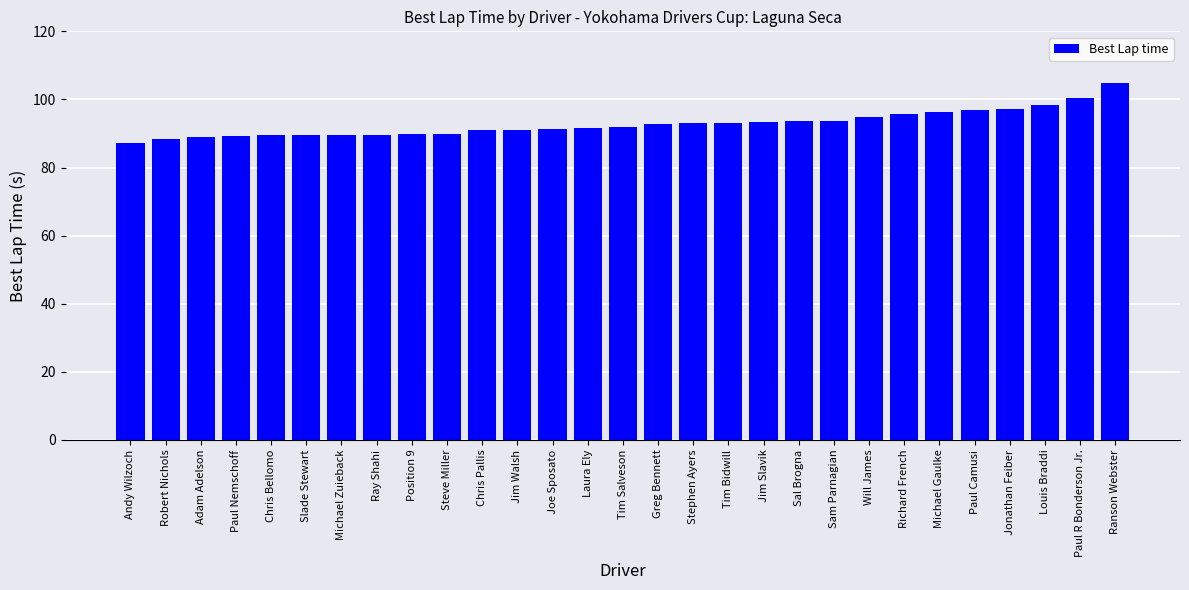

What value does the data have at Jim Walsh?

91.2